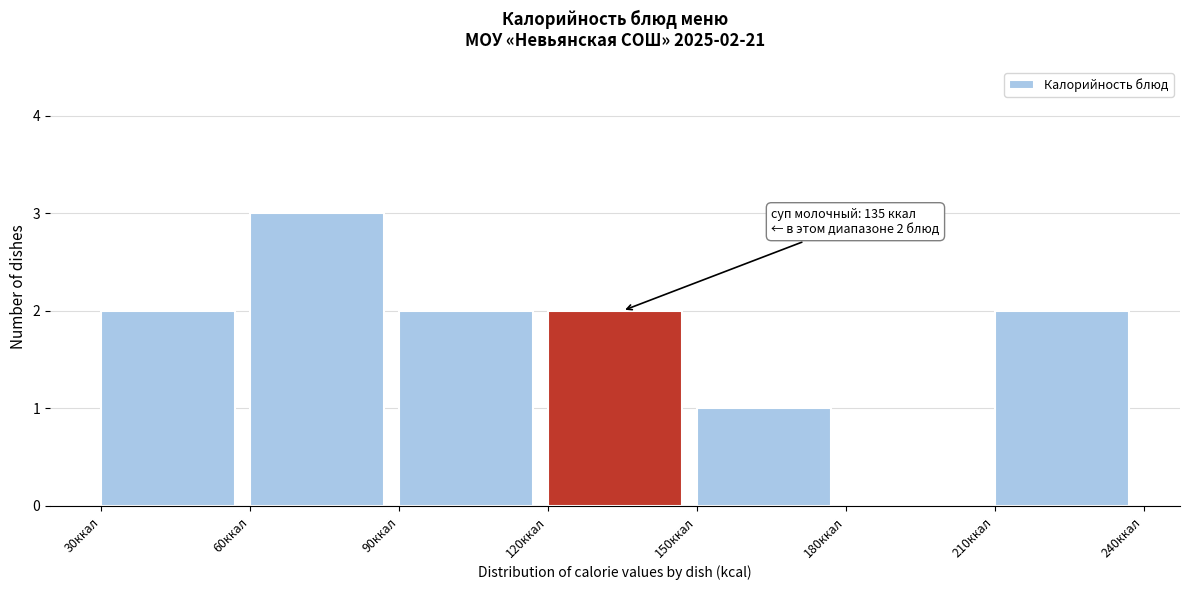

Which range on the x-axis has the tallest bar?

60 to 90